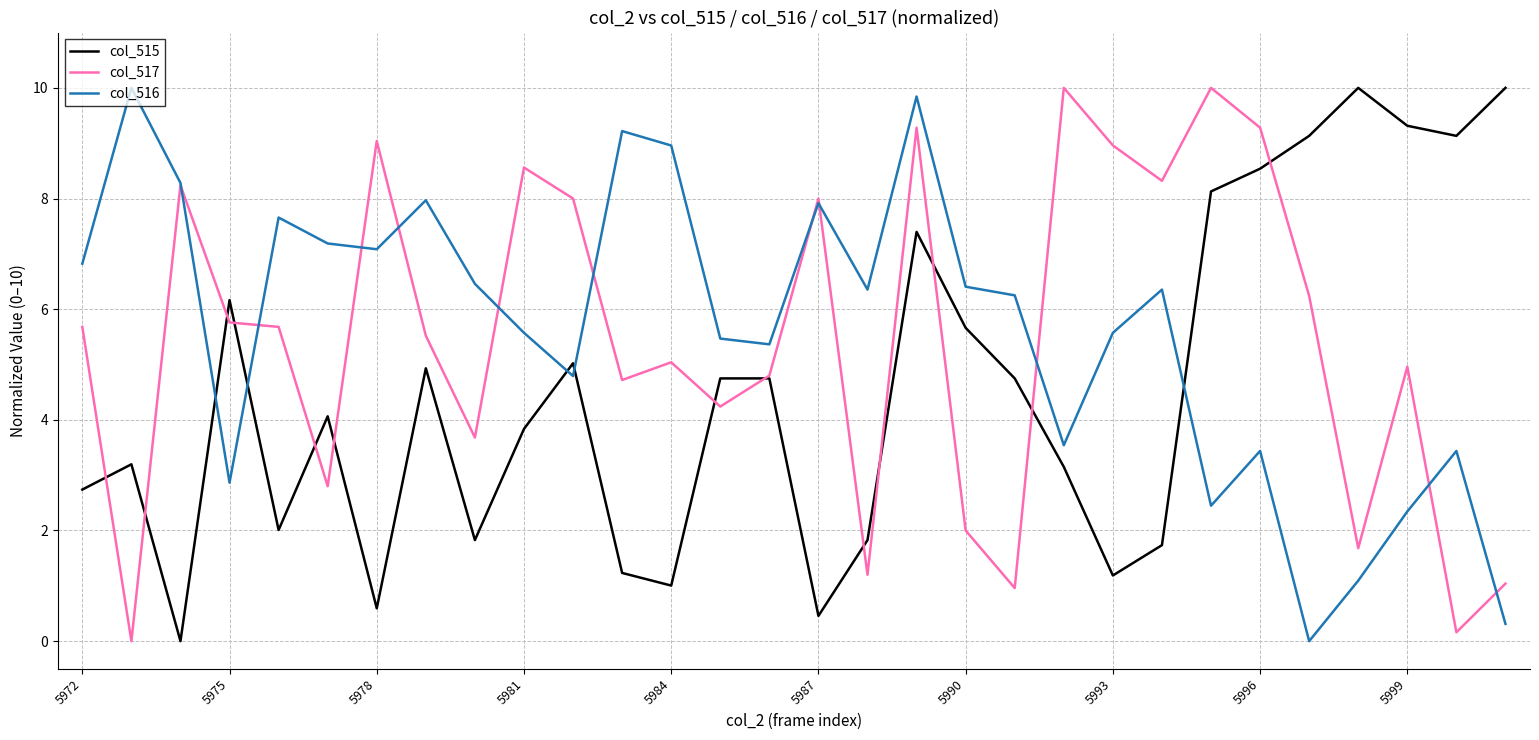

After their last crossing, which series has the higher values: col_517 or col_516?

col_517